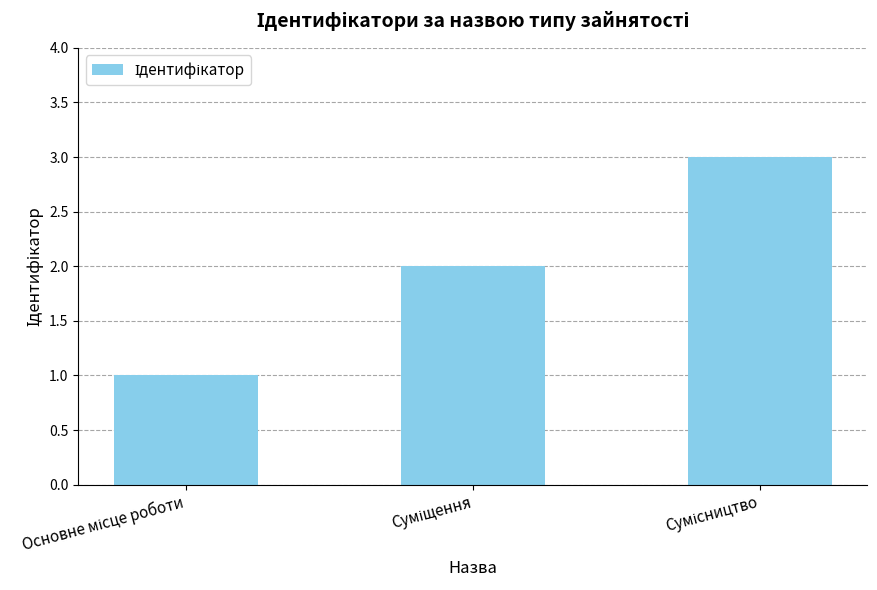

What is the sum of all values?

6